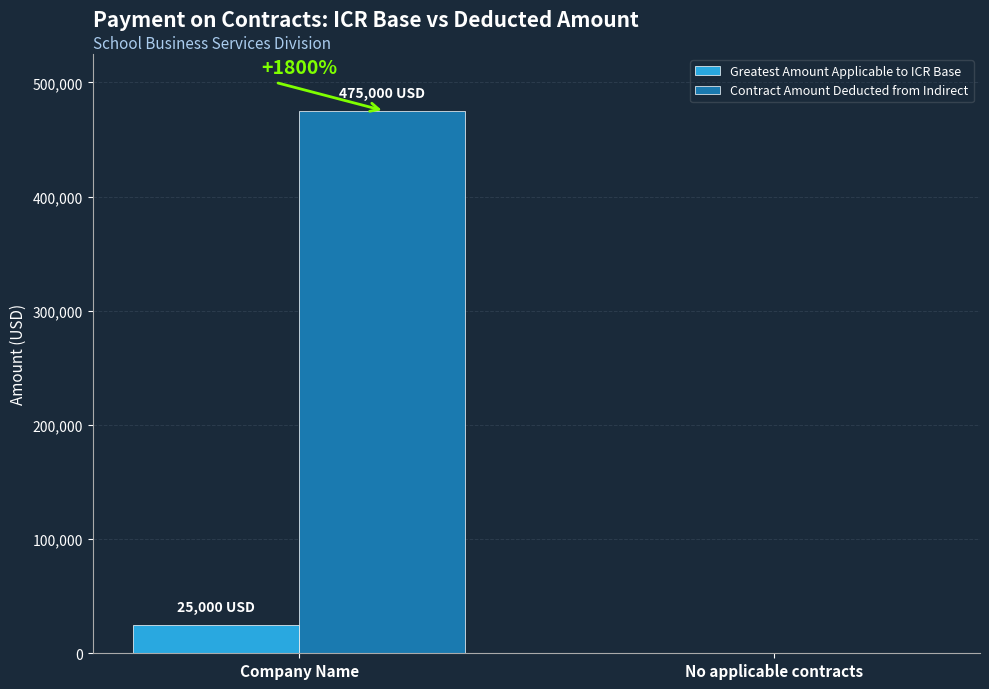

What is the total value across all series at Company Name?

500000